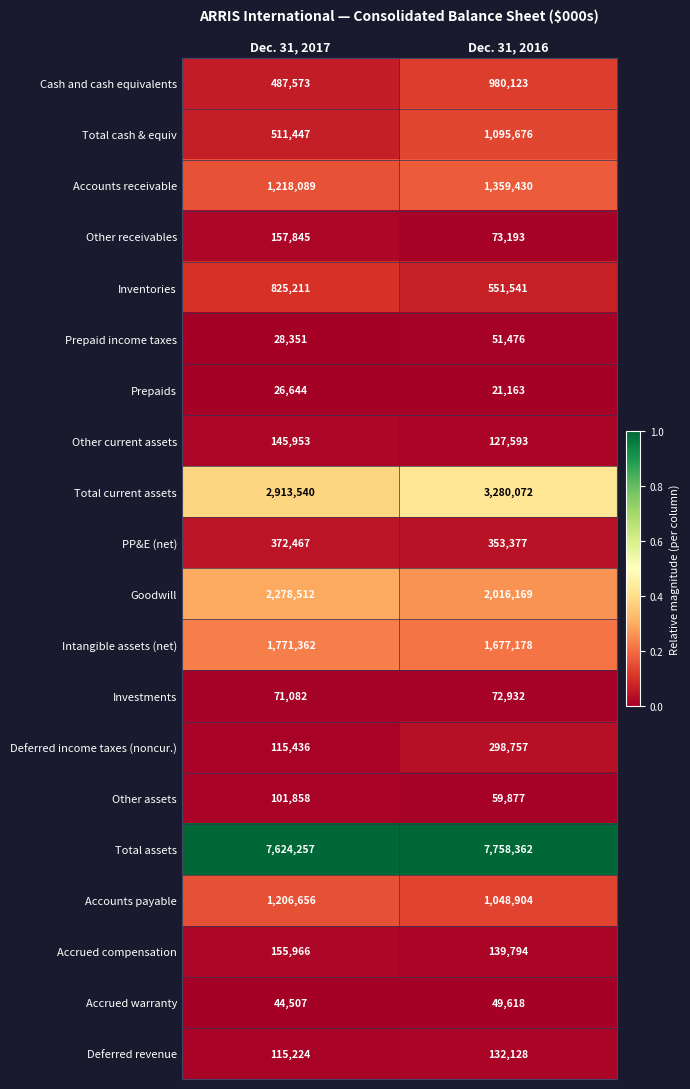

At which category is the sum across all series the highest?

Dec. 31, 2016